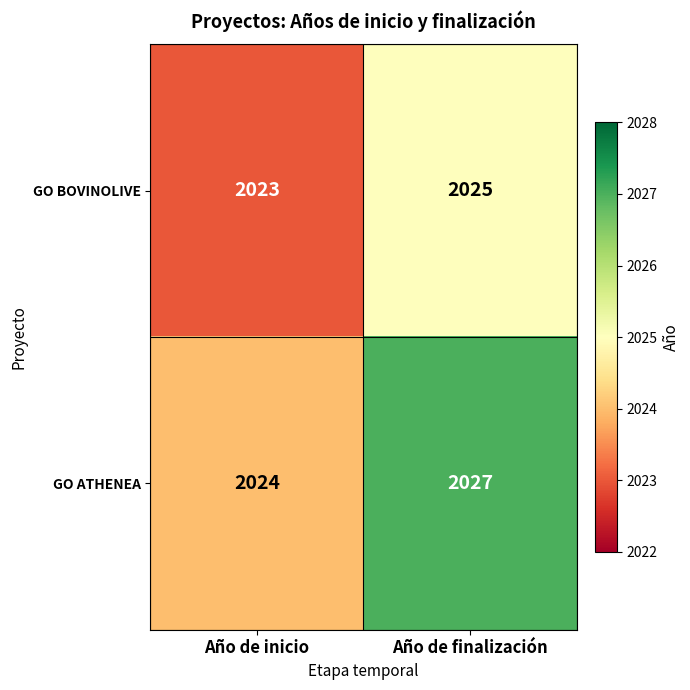

What is the sum of all GO ATHENEA values?

4051